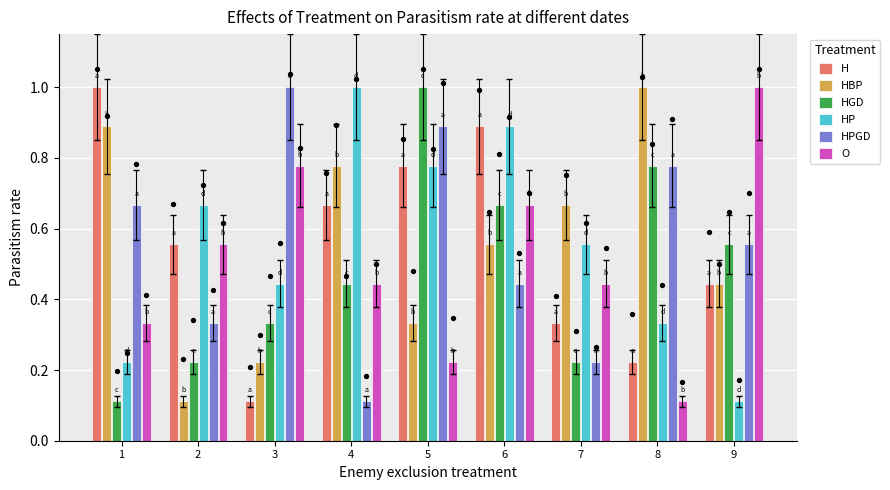

Which series has the widest spread of Y values?

H